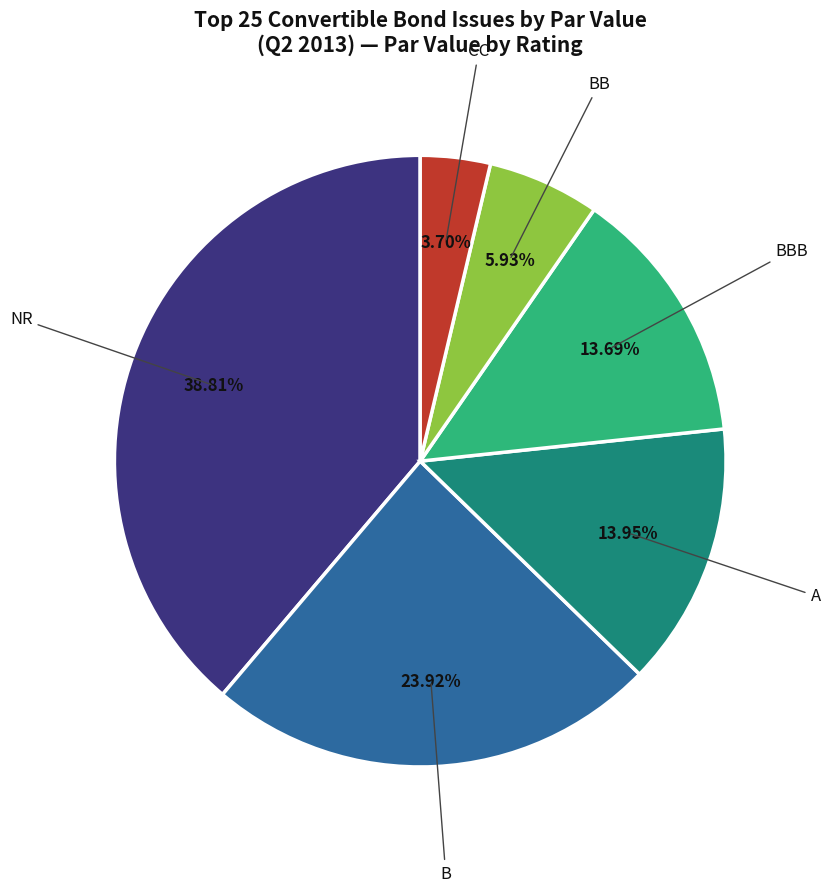

Is there any slice that represents more than half of the pie?

No